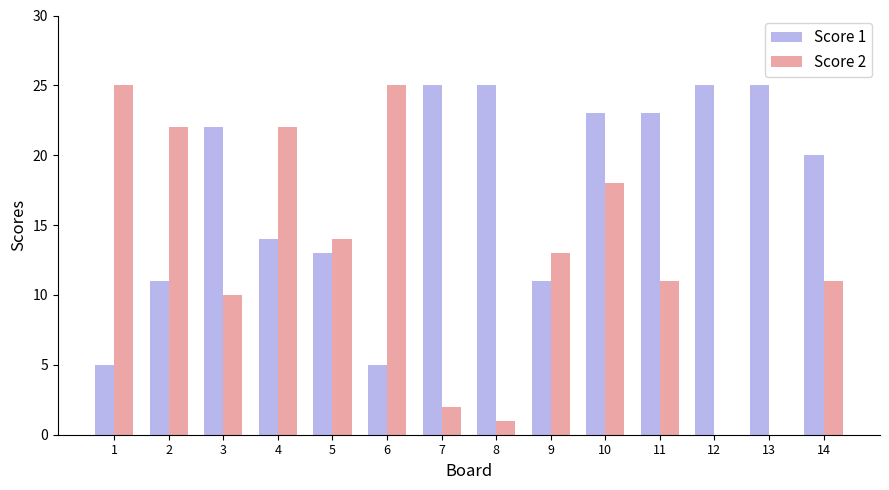

Between 1 and 12, which series saw the biggest shift?

Score 2